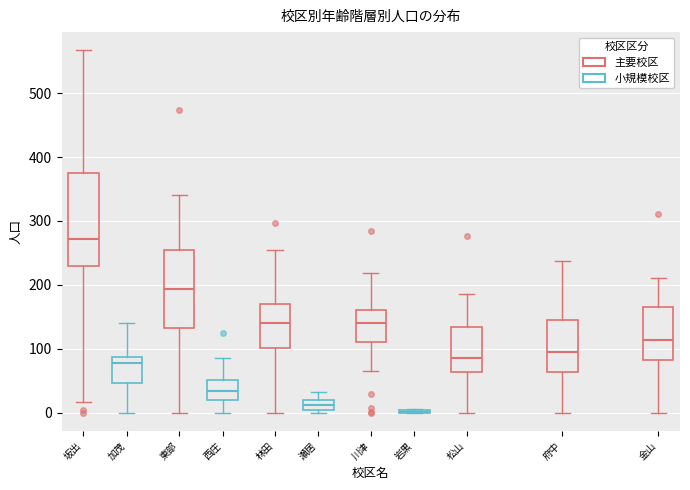

Reading left to right, transcribe this box plot: for each box, give where its median line is, the range the box spans, and where its two whiskers end, as read against the y-axis. The values are not printed on the chart, so give them approximately, as read against the axis.

坂出: median 270, box 230 to 370, whiskers 20 to 570
加茂: median 80, box 50 to 90, whiskers 0 to 140
東部: median 190, box 130 to 250, whiskers 0 to 340
西庄: median 30, box 20 to 50, whiskers 0 to 90
林田: median 140, box 100 to 170, whiskers 0 to 250
瀬居: median 10 (inside the box), box 10 to 20, whiskers 0 to 30
川津: median 140, box 110 to 160, whiskers 70 to 220
岩黒: box collapsed to a line at 0, whiskers 0 to 10
松山: median 90, box 60 to 130, whiskers 0 to 190
府中: median 100, box 60 to 150, whiskers 0 to 240
金山: median 110, box 80 to 170, whiskers 0 to 210